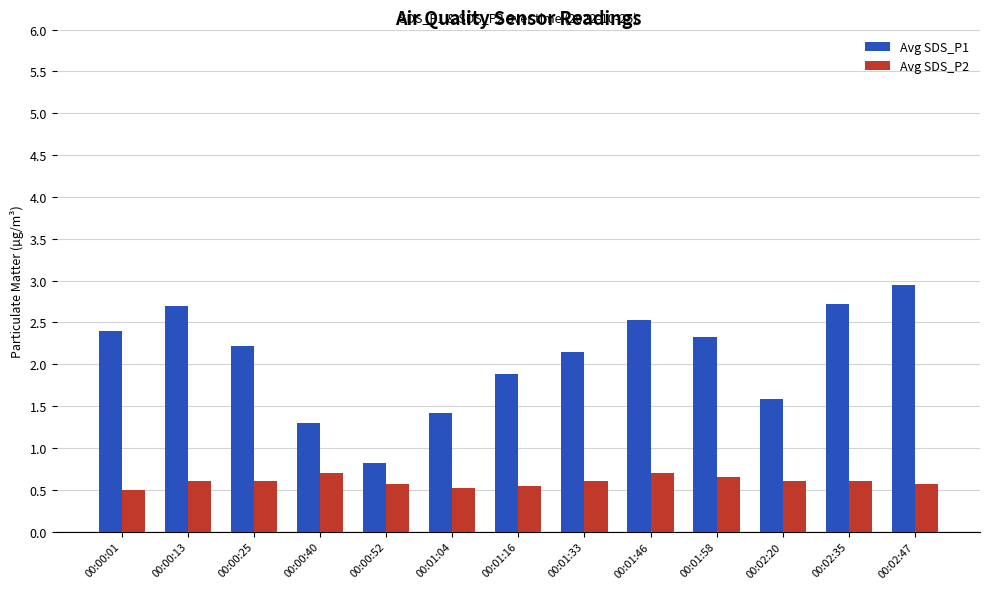

How many Avg SDS_P2 values are between 0 and 1?

13